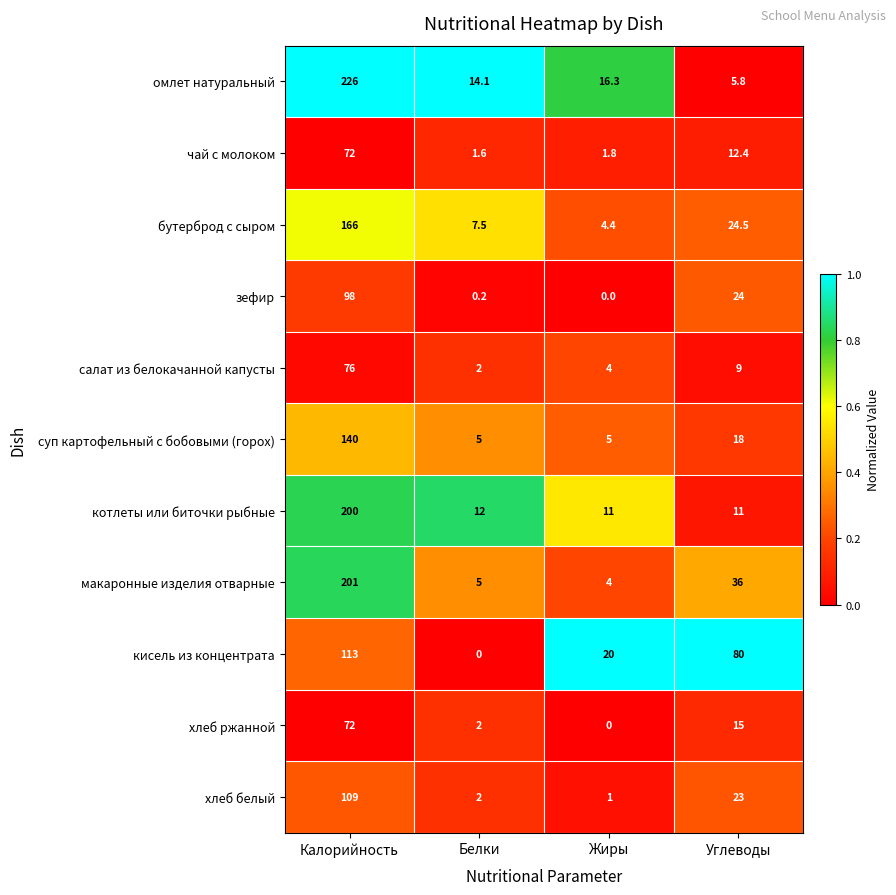

What is the difference between the maximum and minimum values in the салат из белокачанной капусты series?

74.0